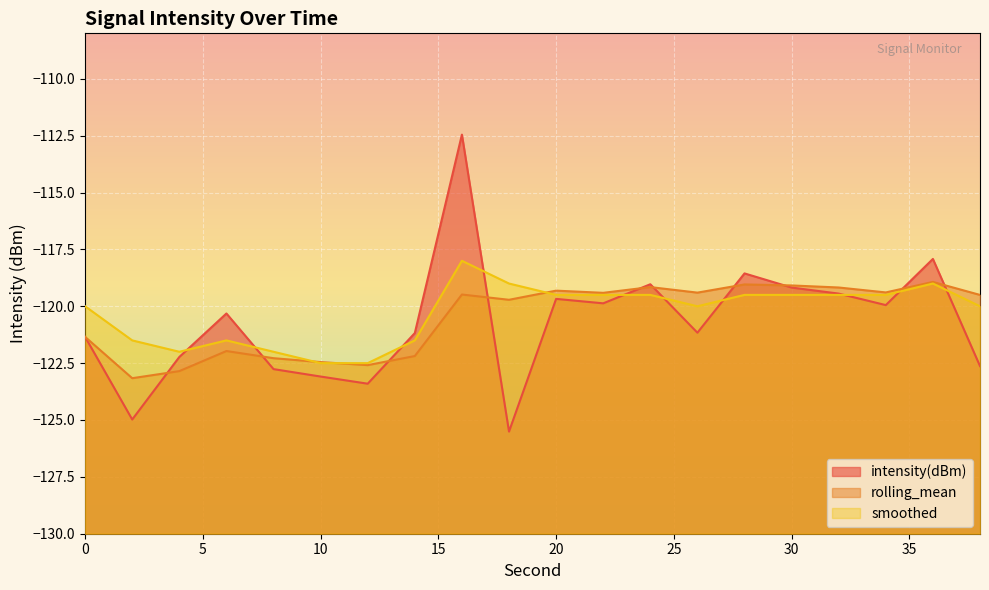

What is the total value across all series at 14?

-364.9